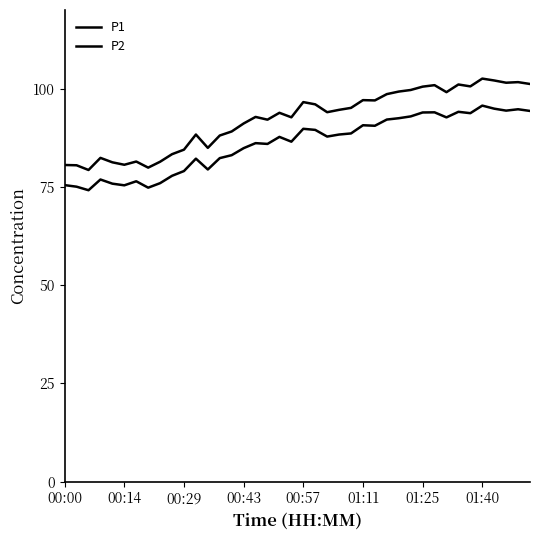

In P2, how many points are higher than both neighbors (excluding endpoints)?

11